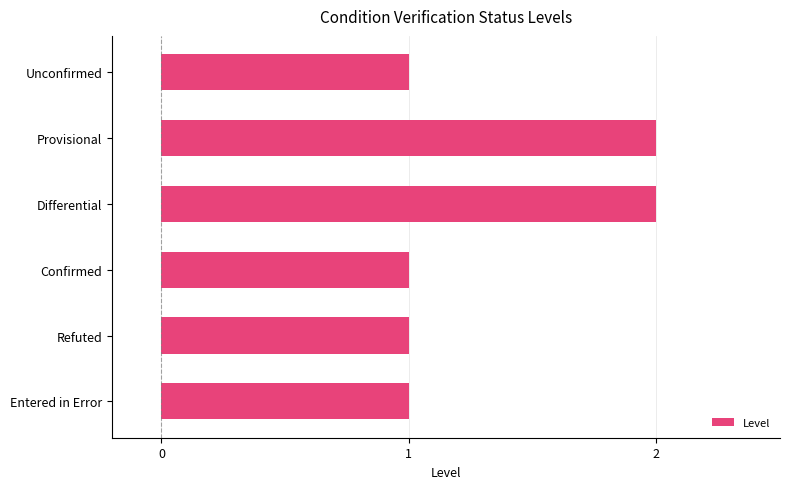

How many data points does each series have?

6